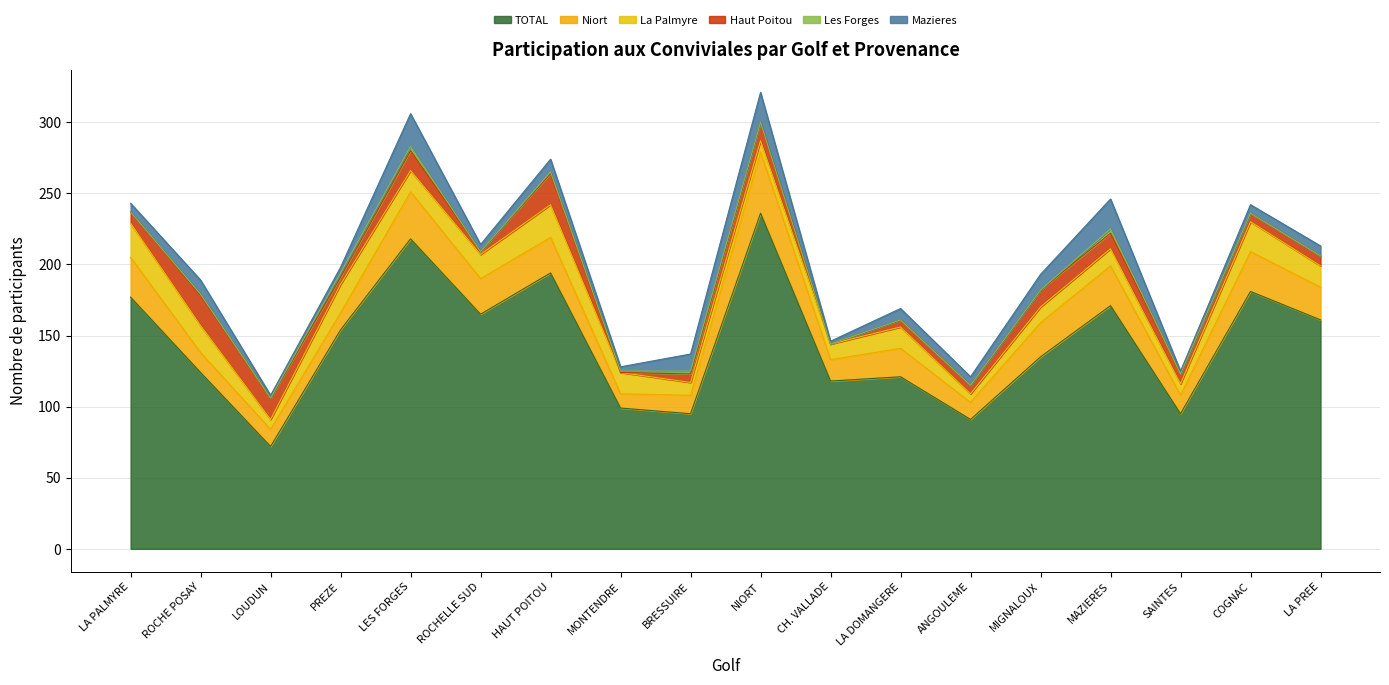

How many distinct data groups are displayed?

6